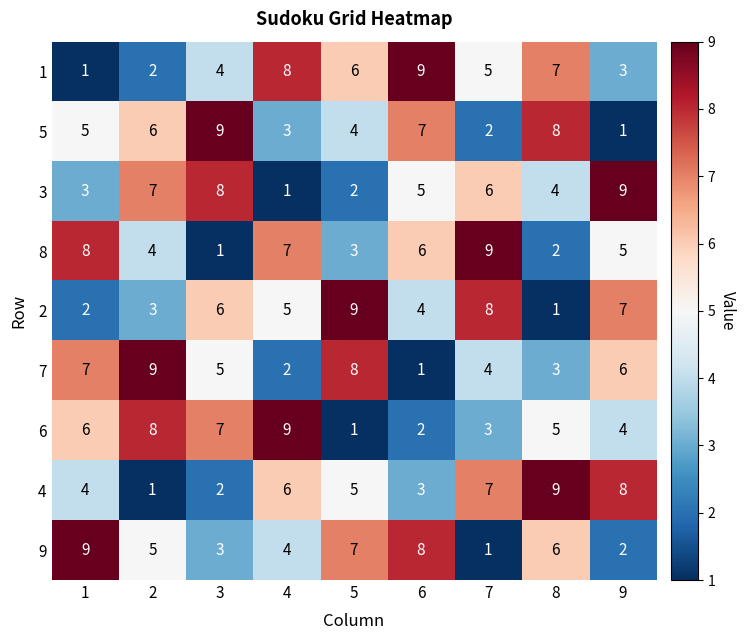

Count the number of data series in this chart.

9